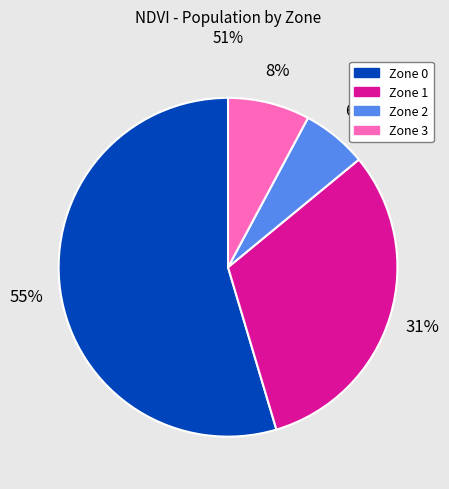

How many segments does this pie chart have?

4